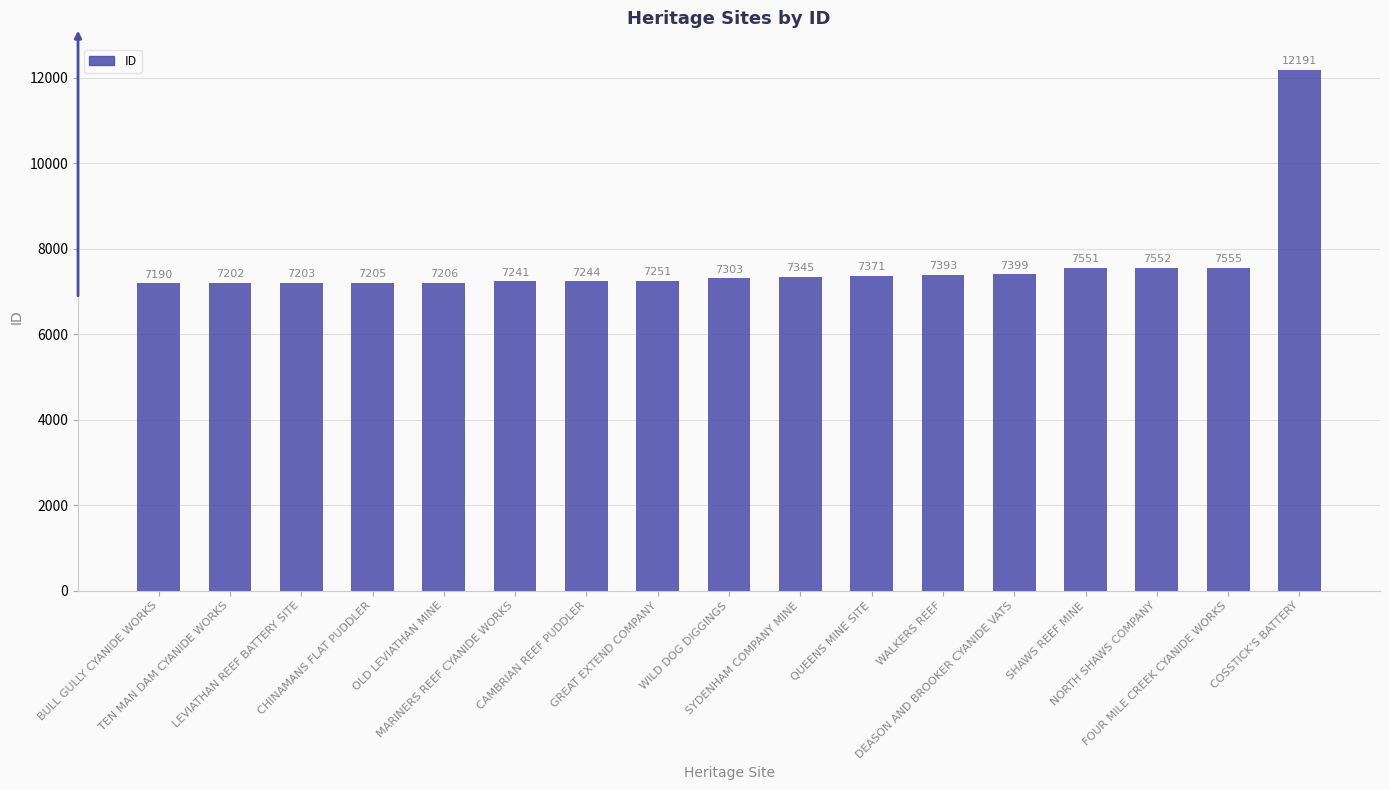

Which has a higher value, WILD DOG DIGGINGS or WALKERS REEF?

WALKERS REEF